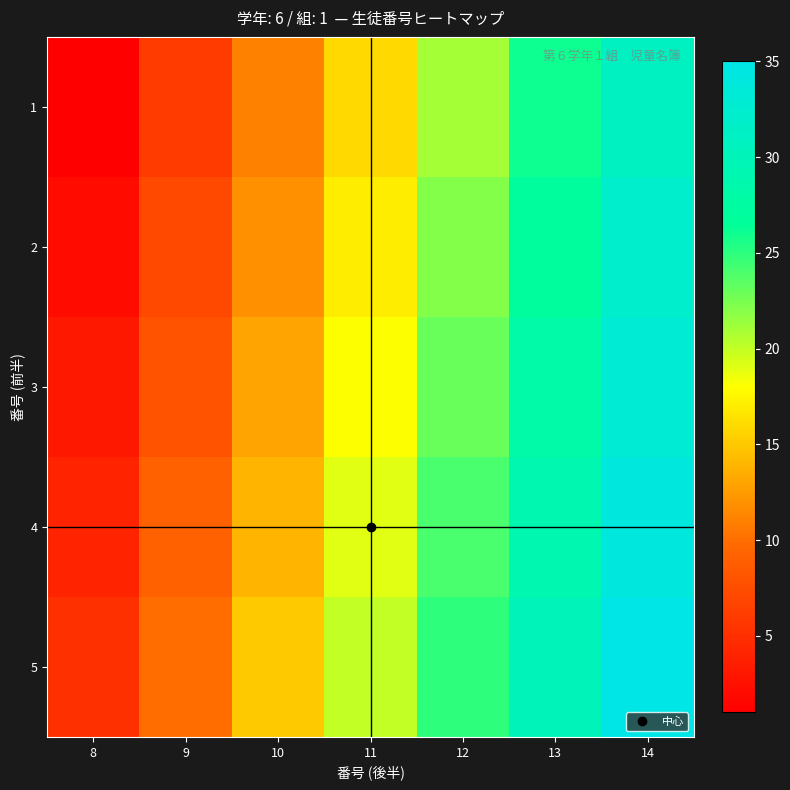

Rank the series at 10 from lowest to highest value.

1, 2, 3, 4, 5